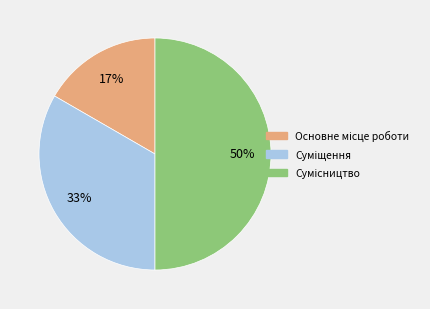

To the nearest percent, what is the difference between the largest and smallest slice percentages?

33%